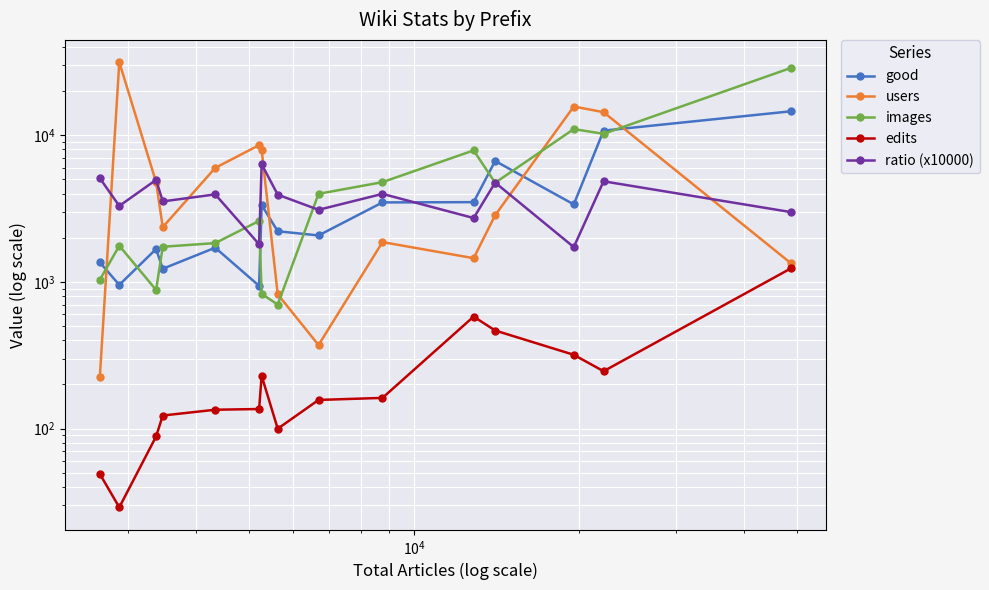

True or false: edits and ratio (x10000) cross at least once.

False